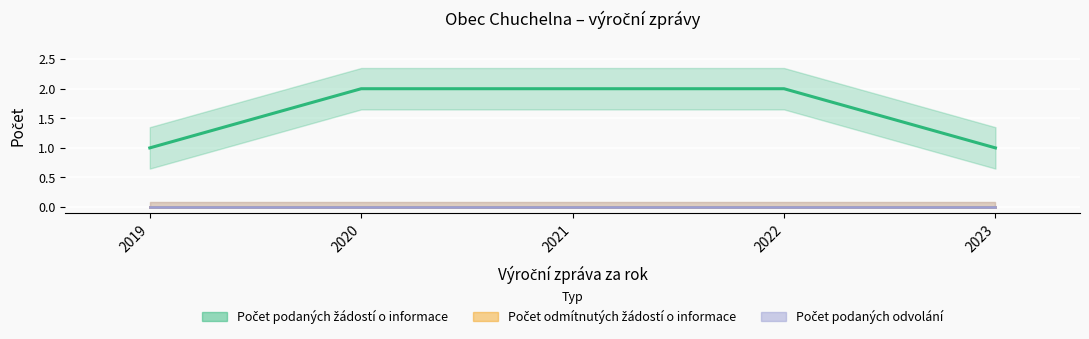

Is it true that Počet podaných žádostí o informace equals 0 at 2019?

False